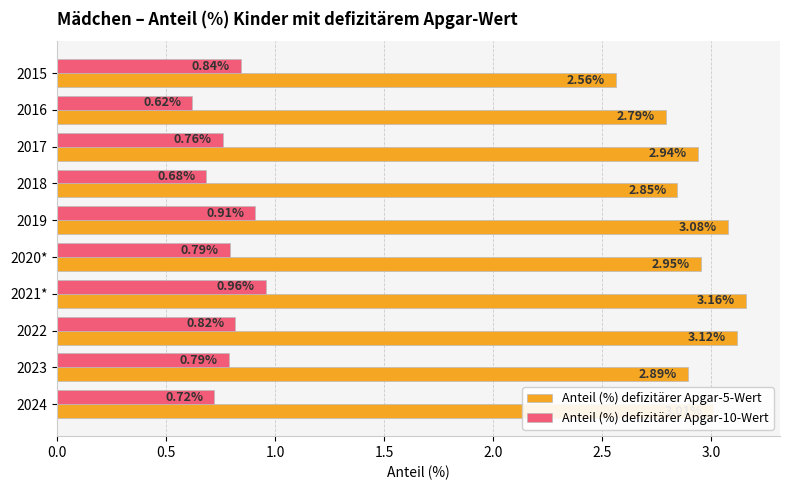

Is the value of Anteil (%) defizitärer Apgar-10-Wert at 2019 greater than the value of Anteil (%) defizitärer Apgar-5-Wert at 2022?

No